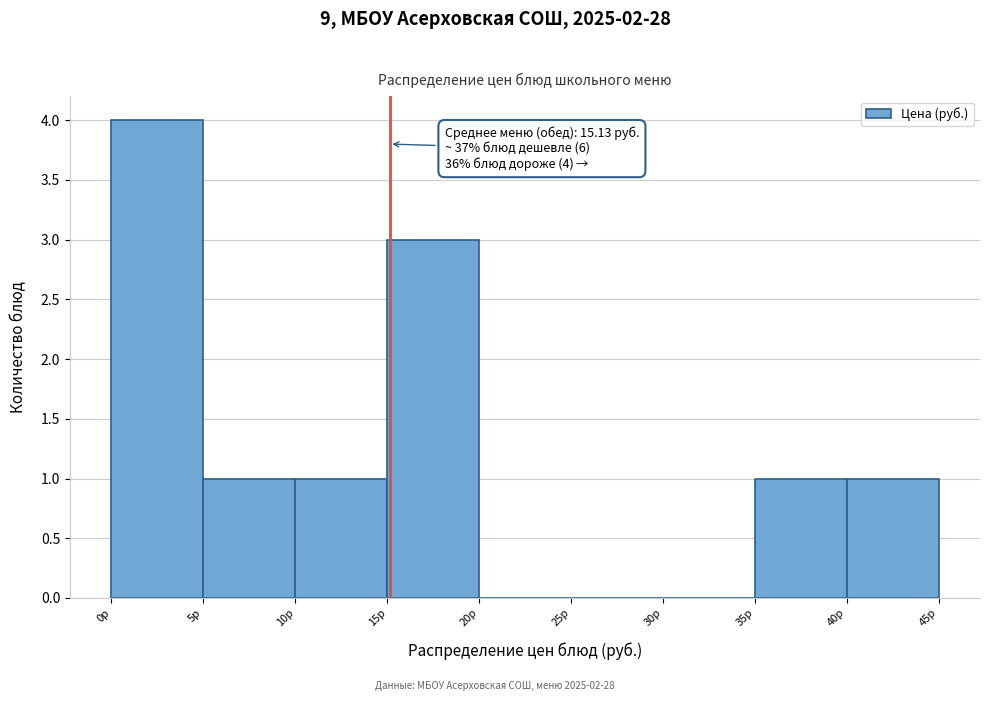

Which range on the x-axis has the tallest bar?

0 to 5